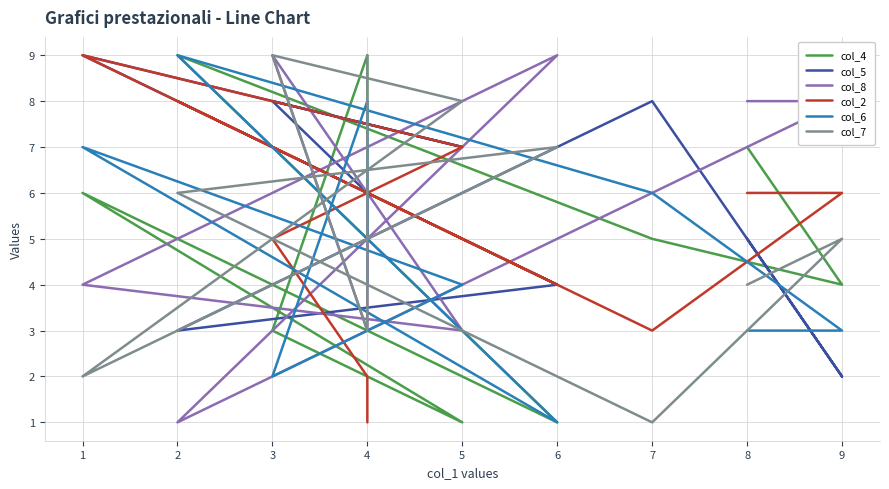

What is the value of the col_7 point at the 5th from the left?

2